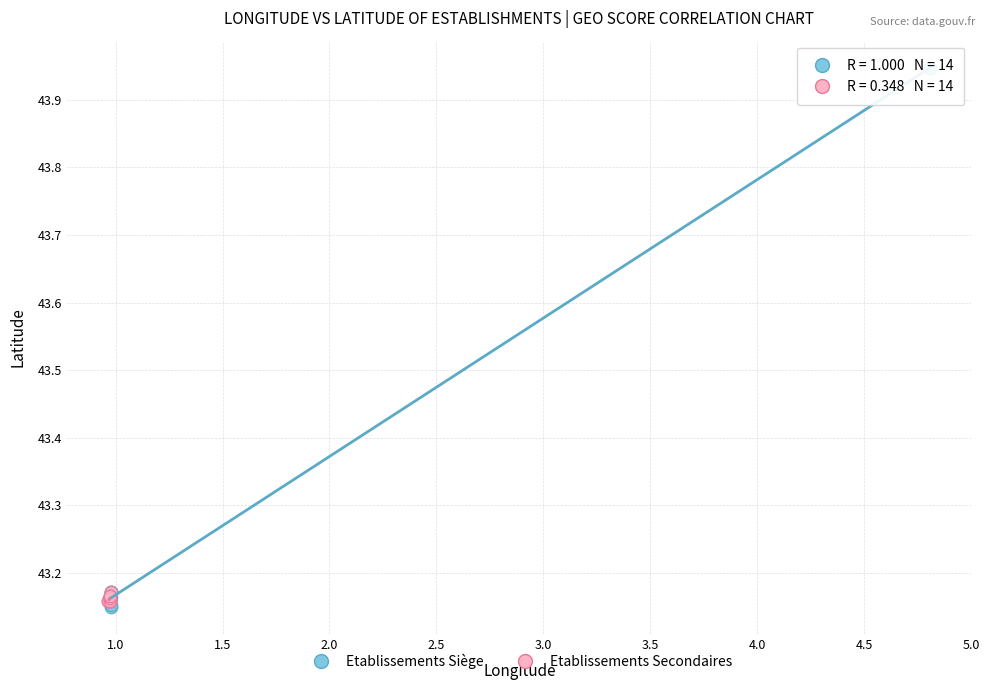

Which series has the largest Y range (max minus min)?

Etablissements Siège